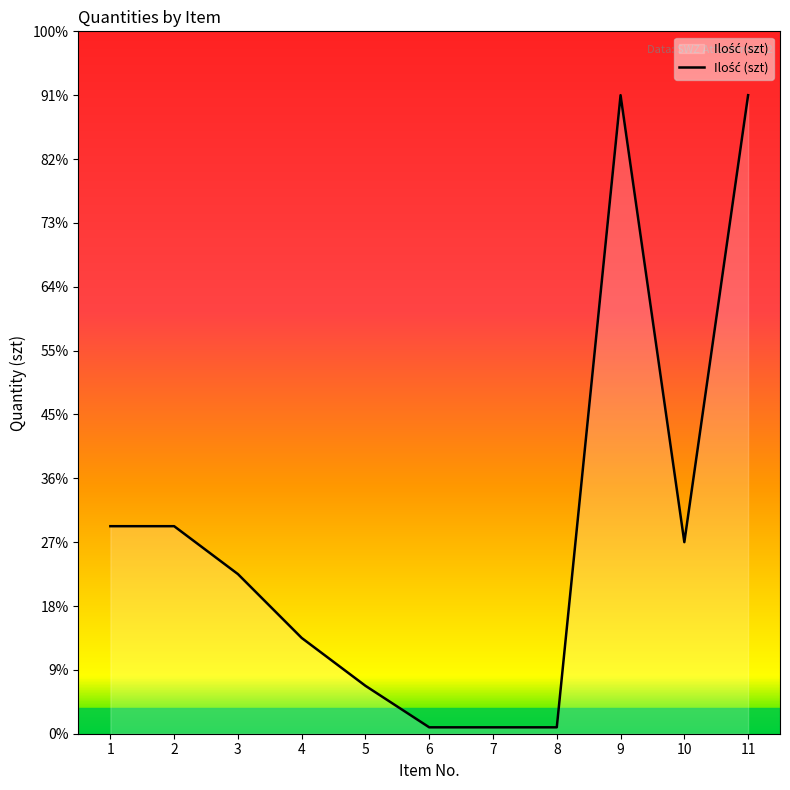

How many points are lower than both their immediate neighbors (excluding endpoints)?

1